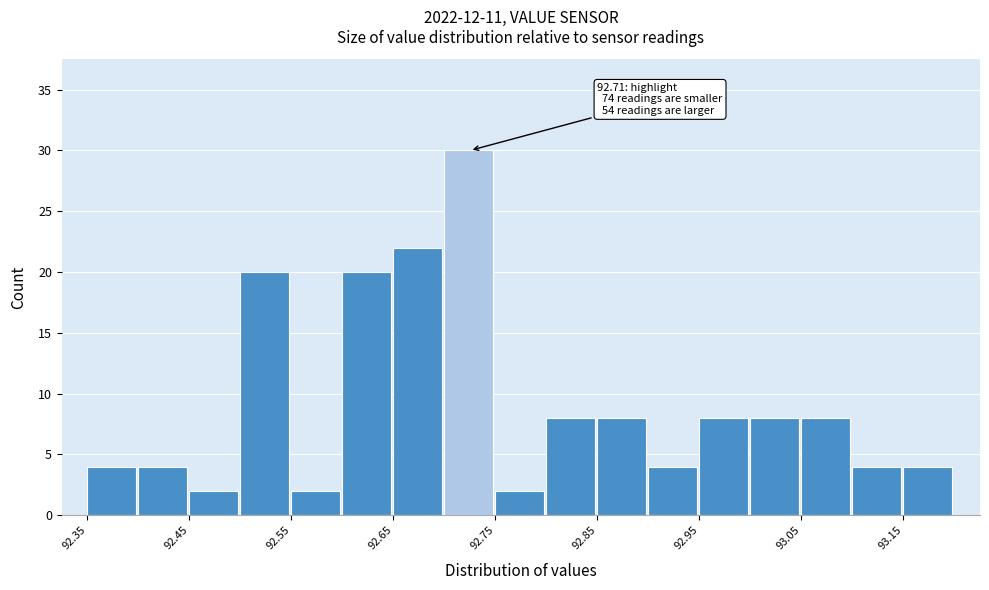

Which range on the x-axis has the tallest bar?

92.70 to 92.75